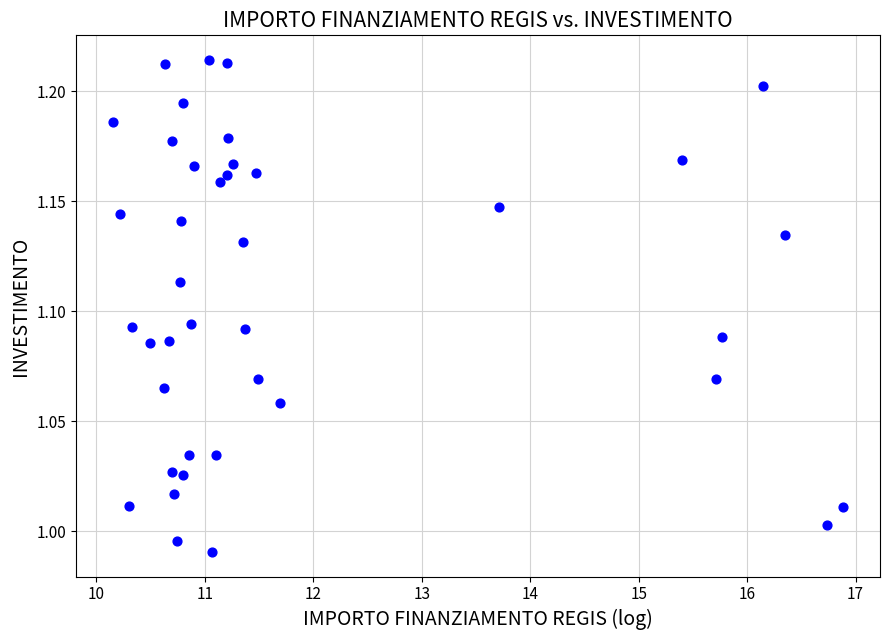

What is the range of X values (max minus min)?

6.7